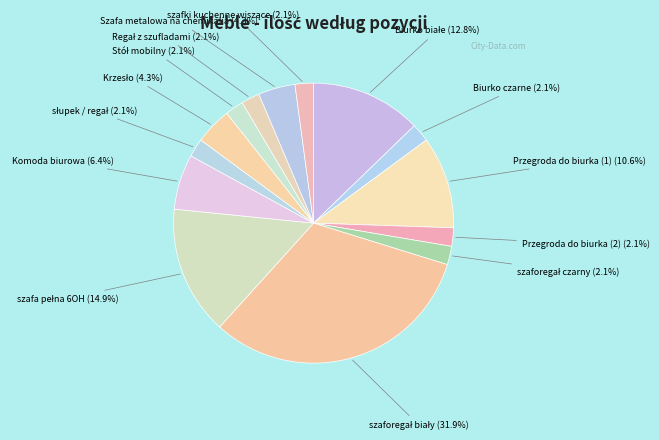

Count the number of slices in the pie.

14